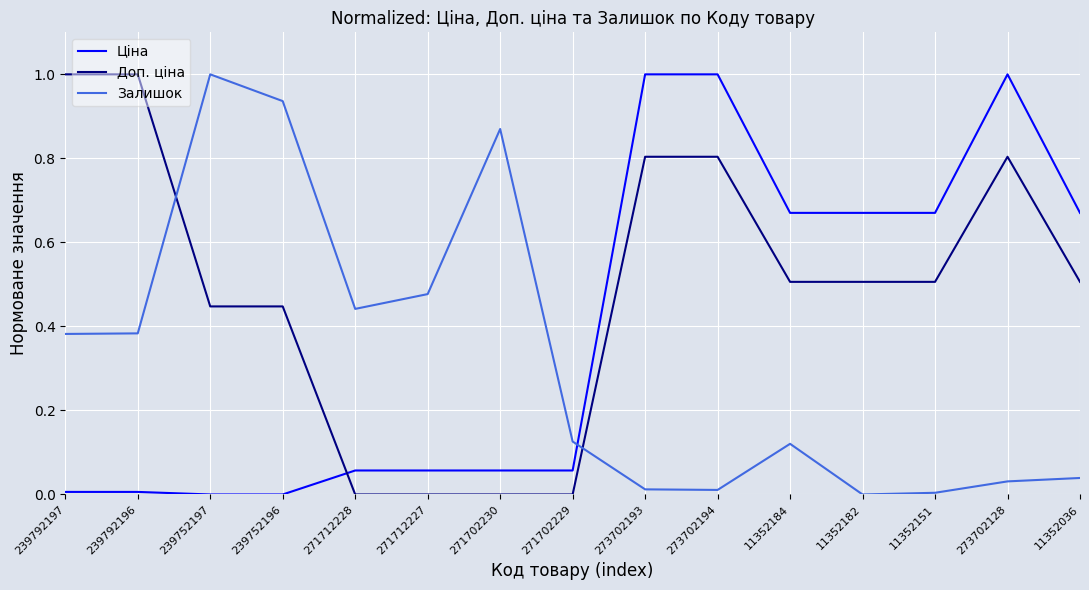

What is the total value across all series at 11352151?

1.2